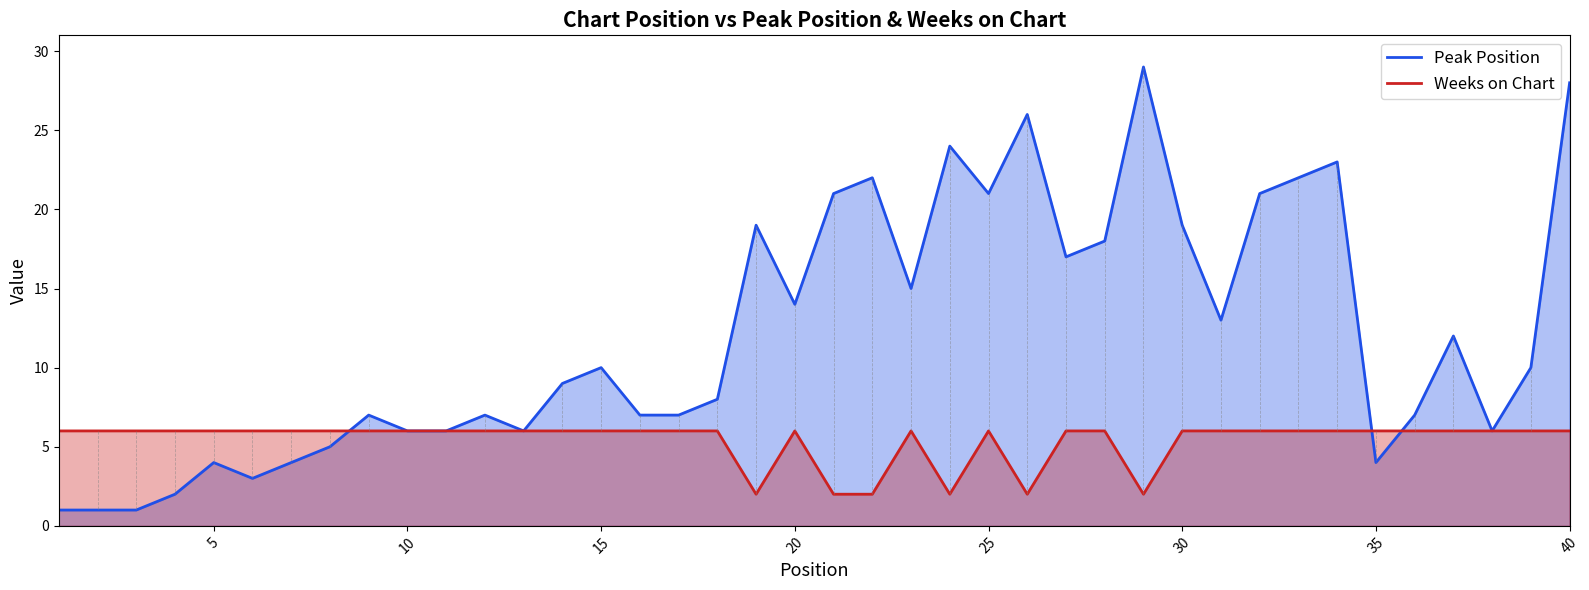

What is the greatest value displayed?

29